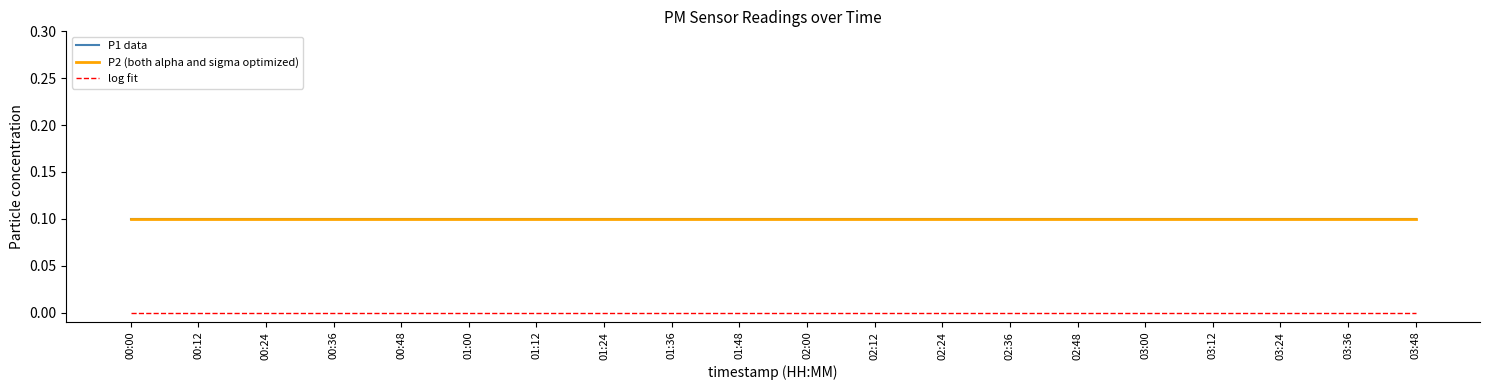

True or false: log fit has more than 0 interior local peaks.

False